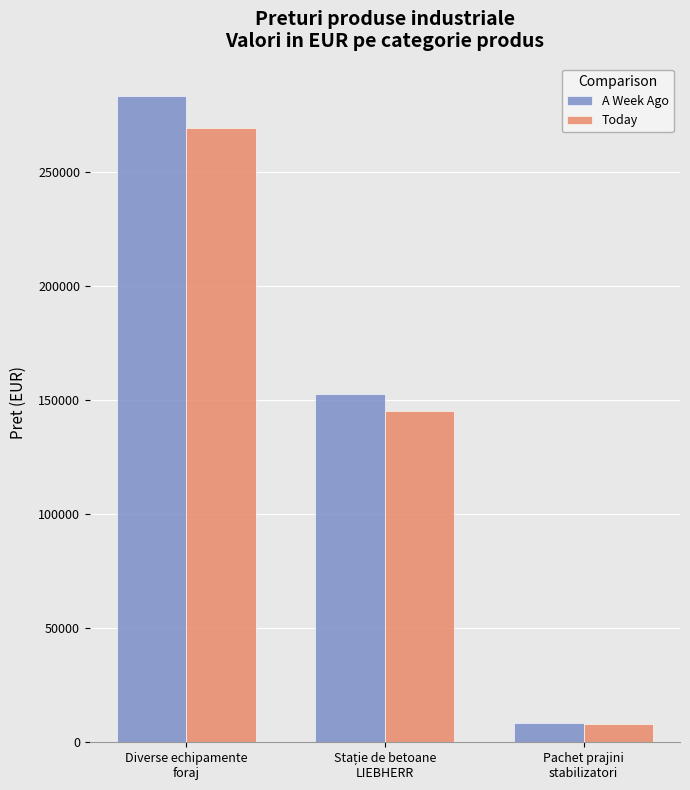

What is the difference between the second highest and minimum values in the Today series?

136864.0